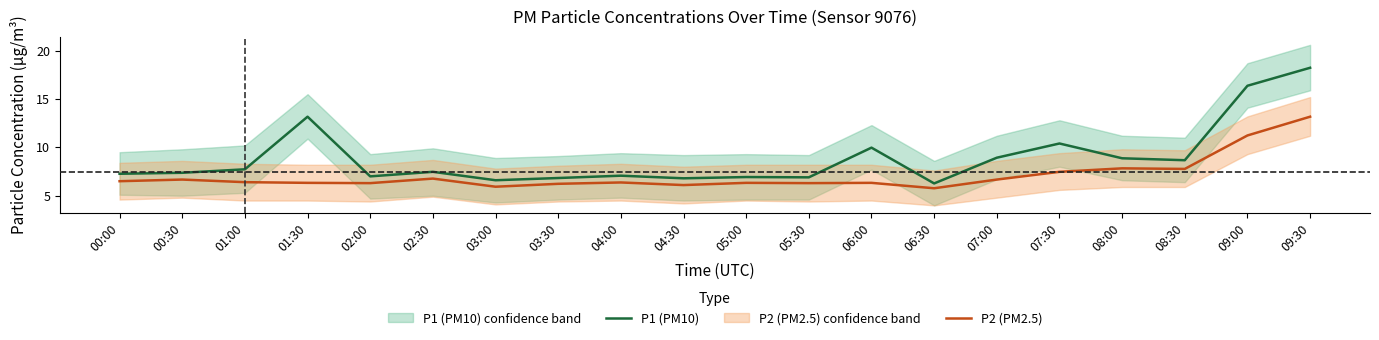

Rank the series by their maximum value, from highest to lowest.

P1 (PM10), P2 (PM2.5)